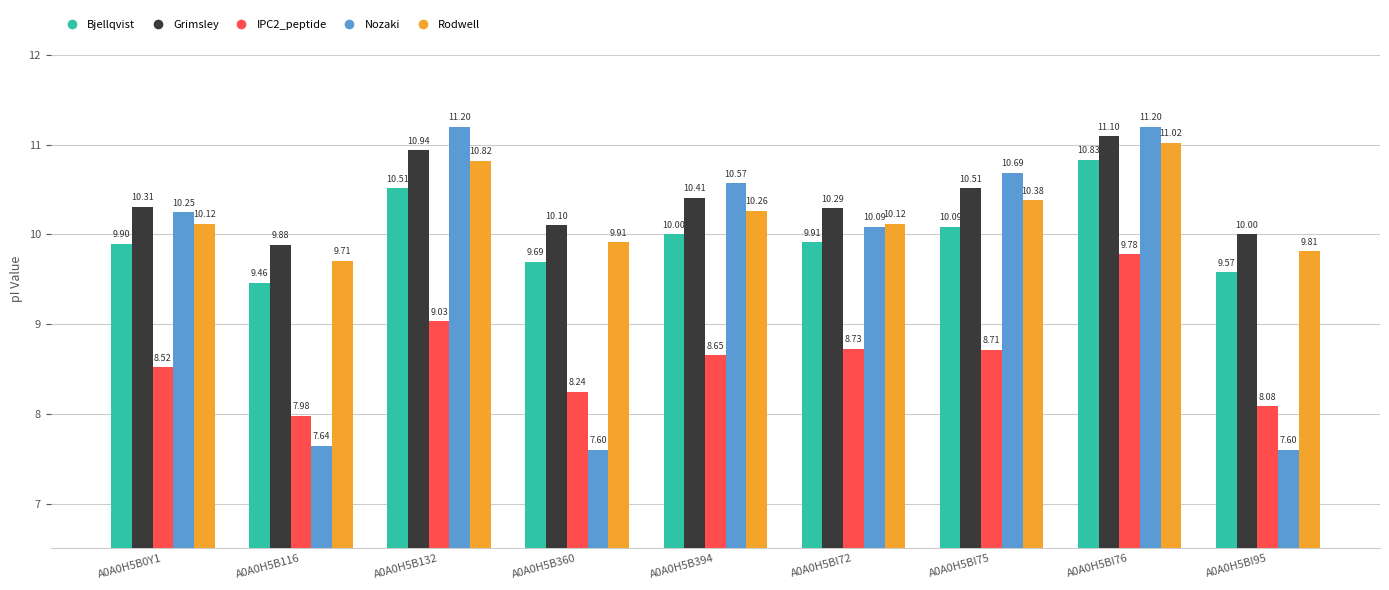

What are all the series names shown in the legend?

Bjellqvist, Grimsley, IPC2_peptide, Nozaki, Rodwell